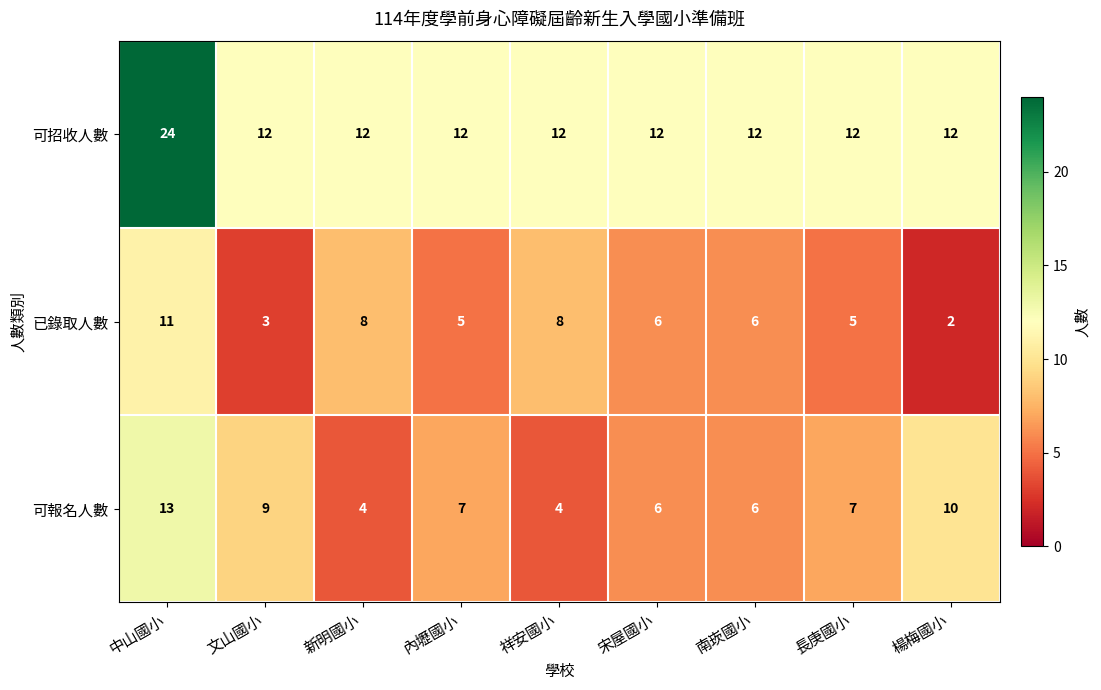

What is the sum of the 可招收人數 values at 內壢國小 and 中山國小?

36